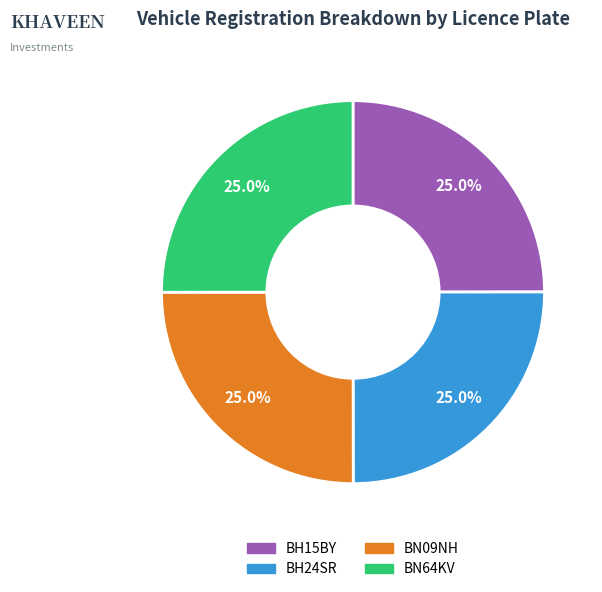

Is it true that BN64KV is 25% of the pie?

True